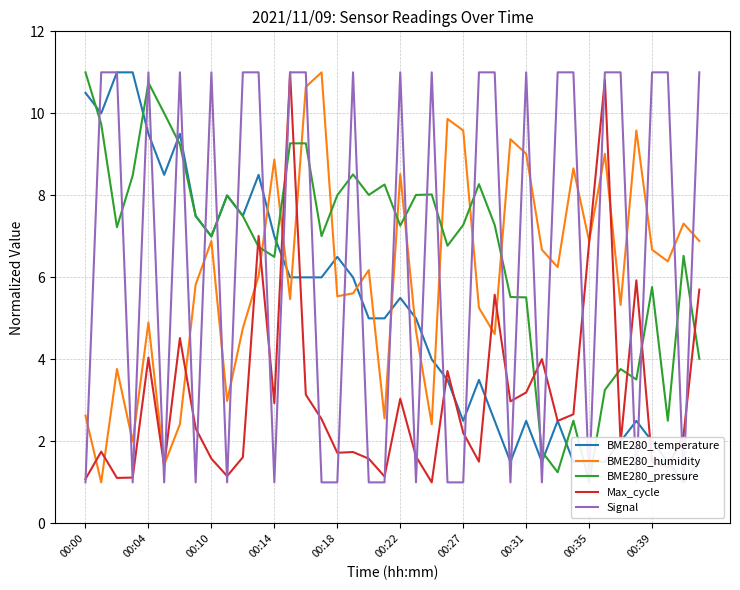

What position from the right is 18?

22